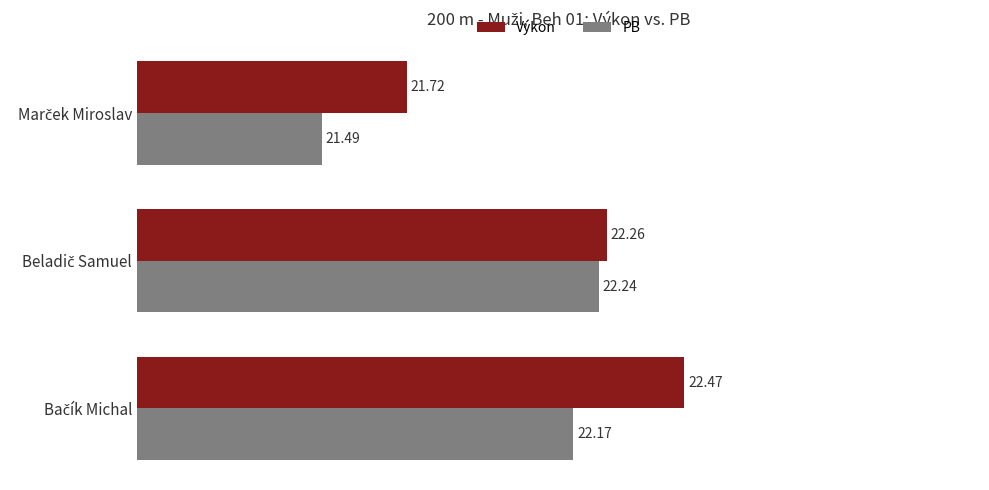

List the series in order of their peak value, highest first.

Výkon, PB